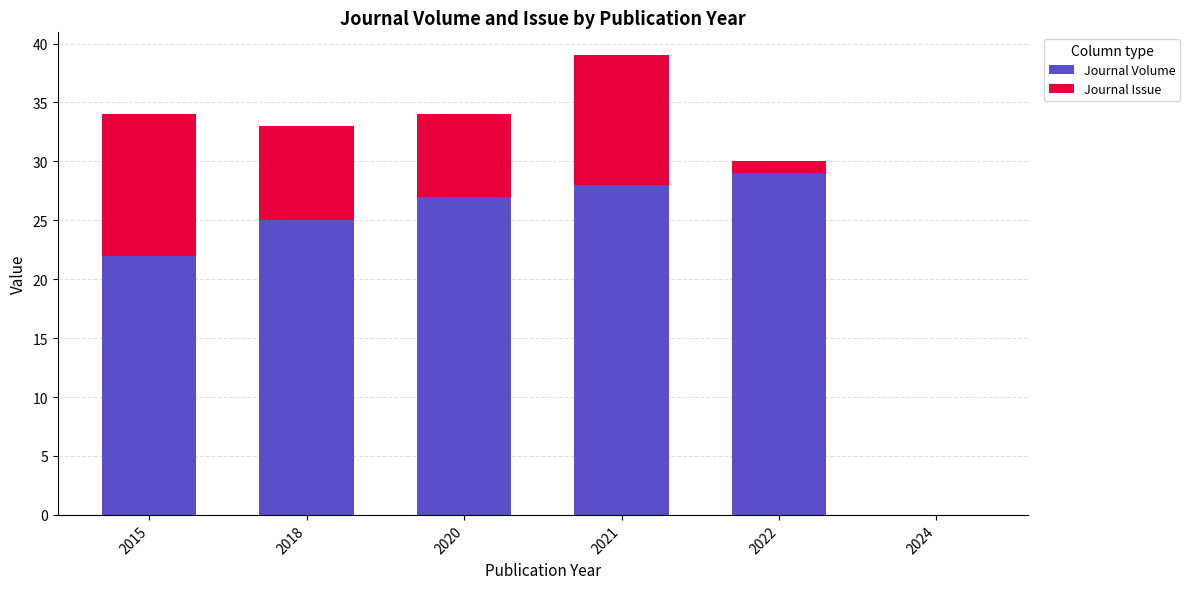

How many series are shown in this chart?

2